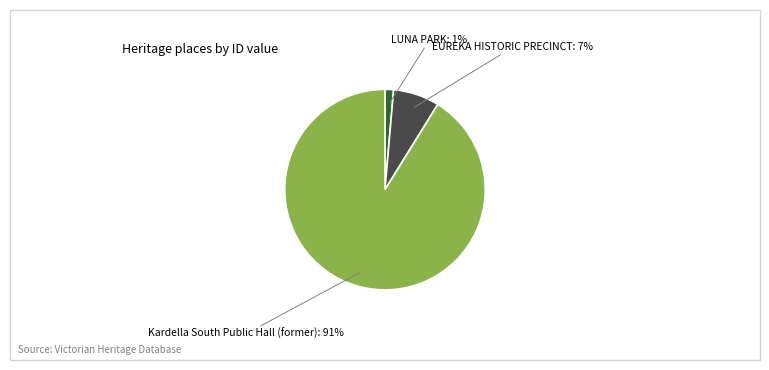

To the nearest percent, what is the average slice percentage?

33%